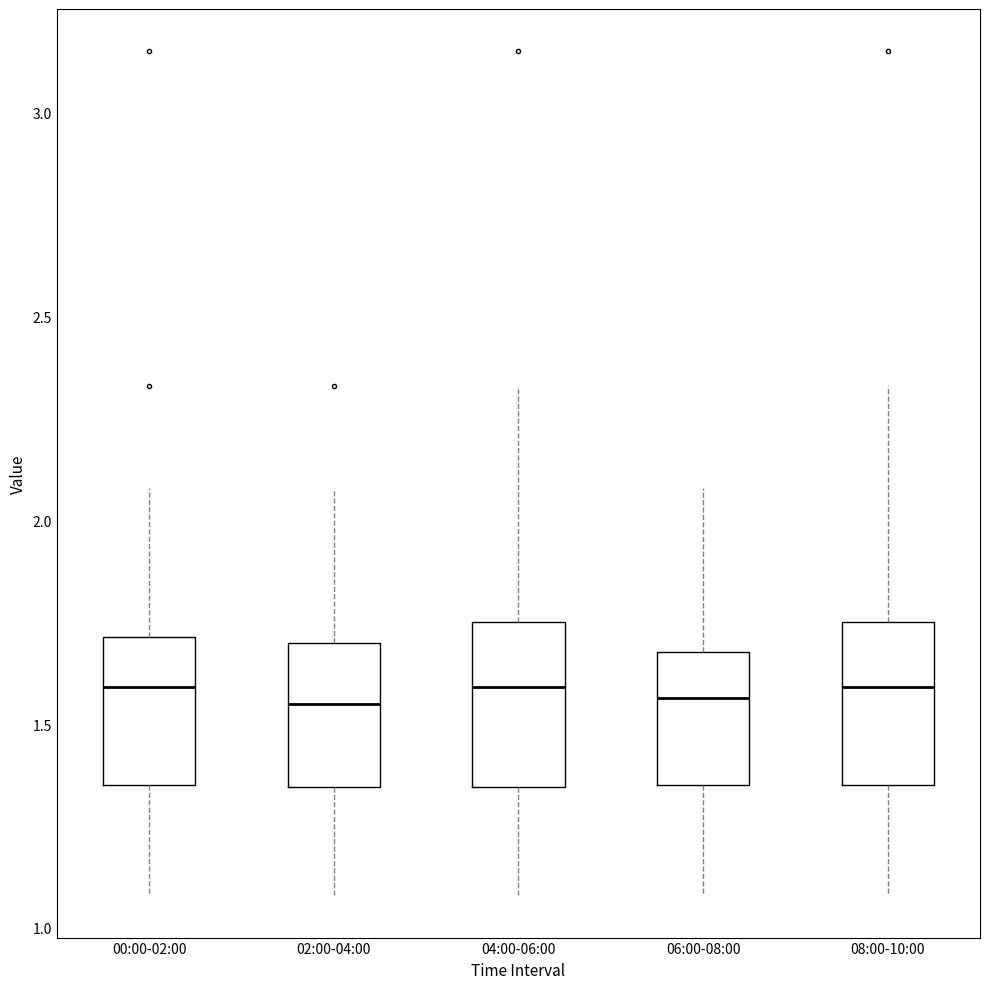

Reading left to right, read every box against the y-axis: the position of its median line, the range the box covers, and the ends of its whiskers. The values are not printed on the chart, so give them approximately, as read against the axis.

00:00-02:00: median 1.60, box 1.35 to 1.70, whiskers 1.10 to 2.10
02:00-04:00: median 1.55, box 1.35 to 1.70, whiskers 1.10 to 2.10
04:00-06:00: median 1.60, box 1.35 to 1.75, whiskers 1.10 to 2.35
06:00-08:00: median 1.55, box 1.35 to 1.70, whiskers 1.10 to 2.10
08:00-10:00: median 1.60, box 1.35 to 1.75, whiskers 1.10 to 2.35